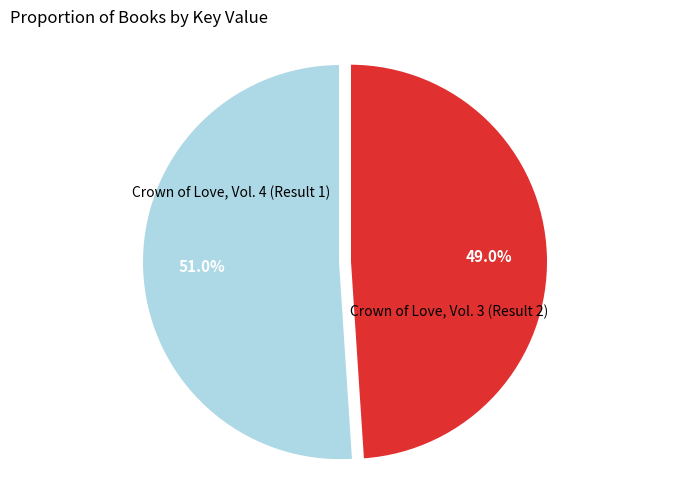

Does any single category account for the majority?

Yes